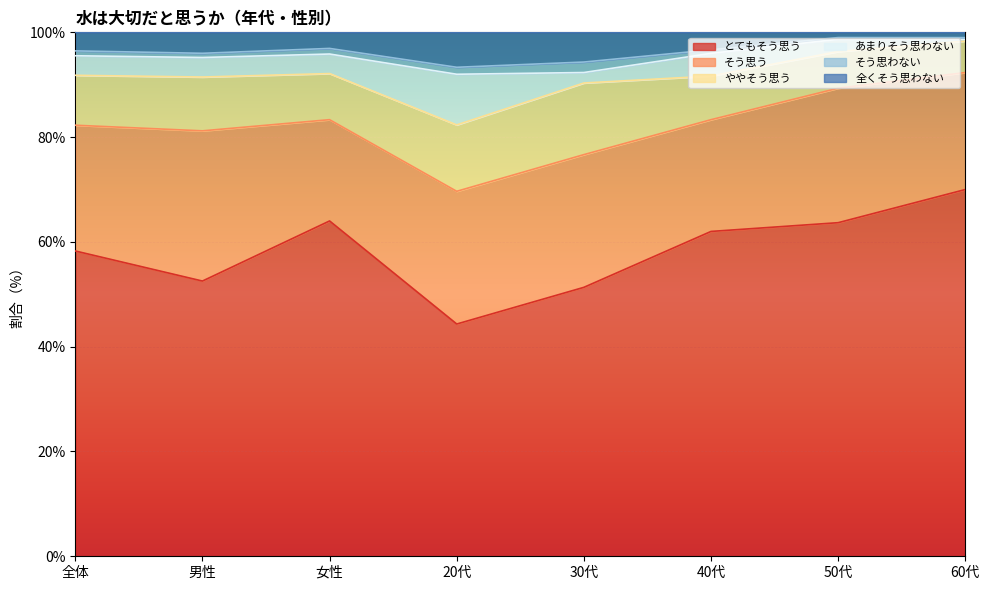

What is the maximum value for とてもそう思う?

70.0